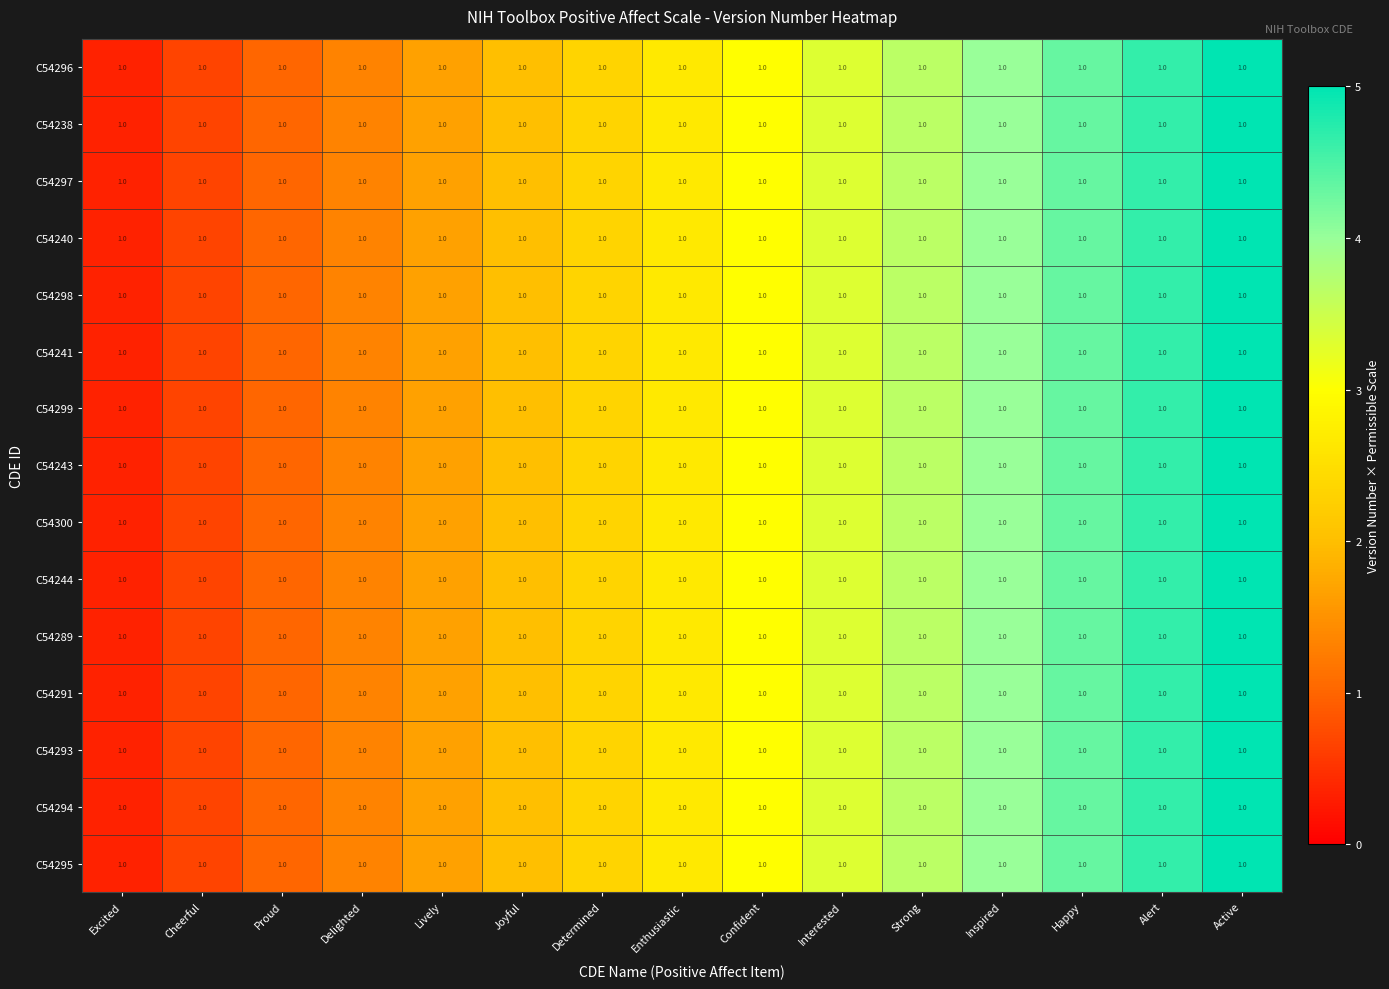

List the labels in order of C54299 value, smallest first.

Excited, Cheerful, Proud, Delighted, Lively, Joyful, Determined, Enthusiastic, Confident, Interested, Strong, Inspired, Happy, Alert, Active